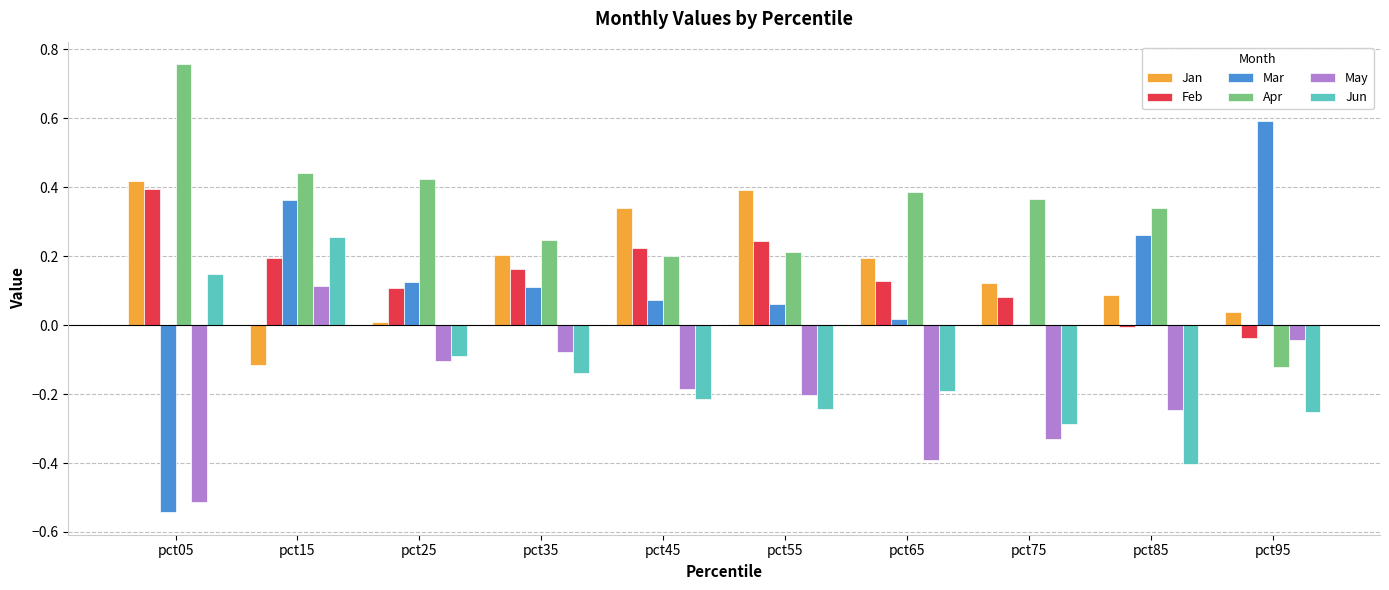

At which label does Mar reach its peak?

pct95